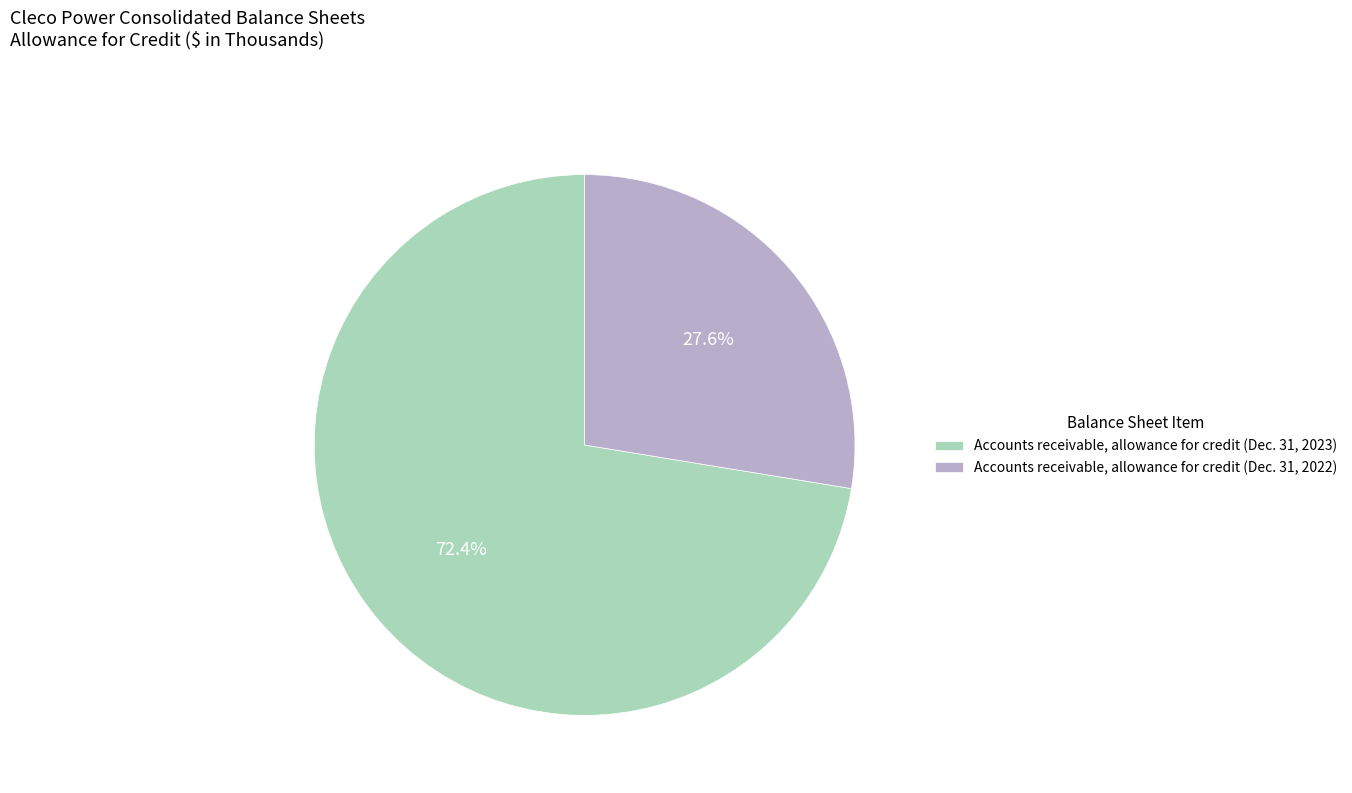

What percentage is the Accounts receivable, allowance for credit (Dec. 31, 2022) slice, to the nearest percent?

28%